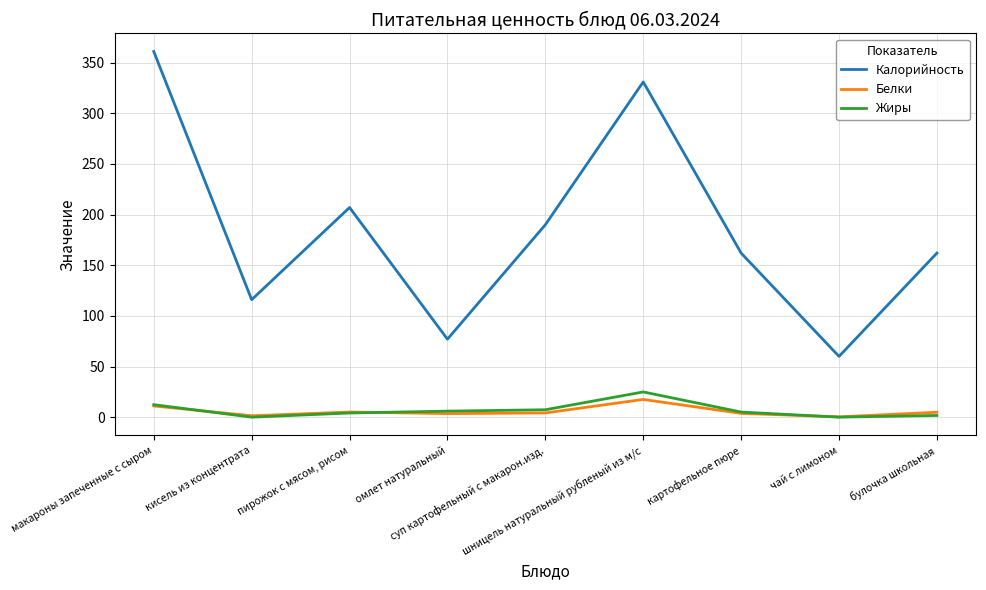

True or false: Белки and Жиры intersect in this chart.

True